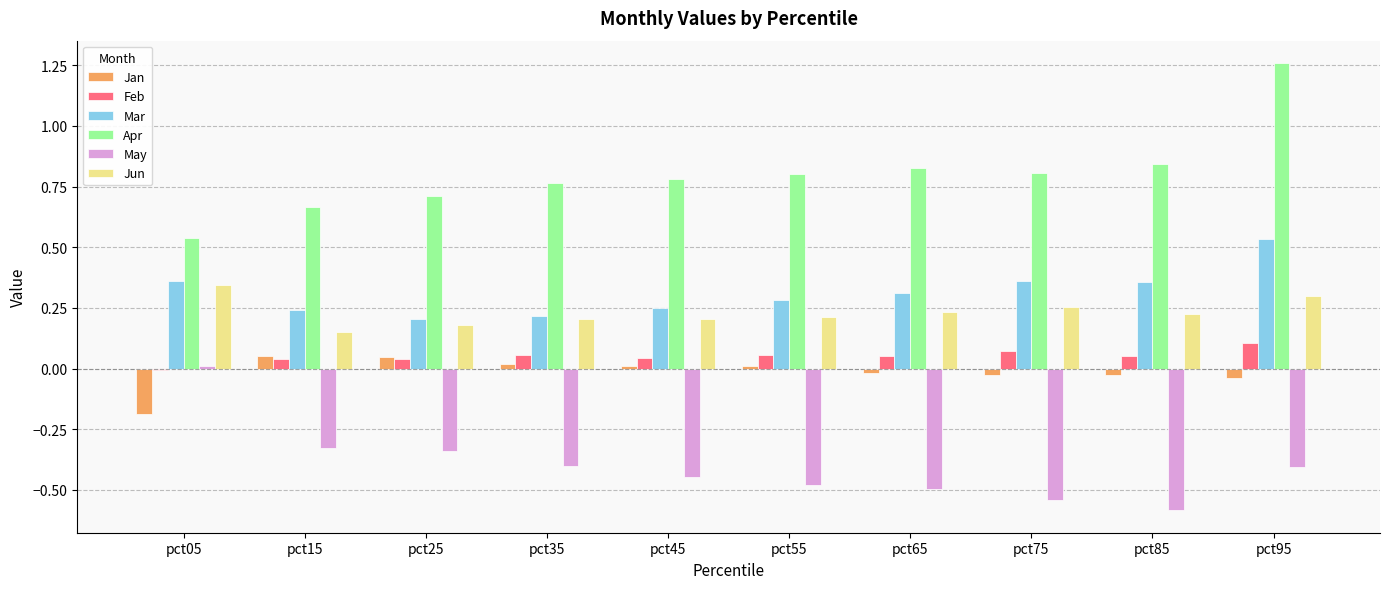

At which category is the sum across all series the highest?

pct95